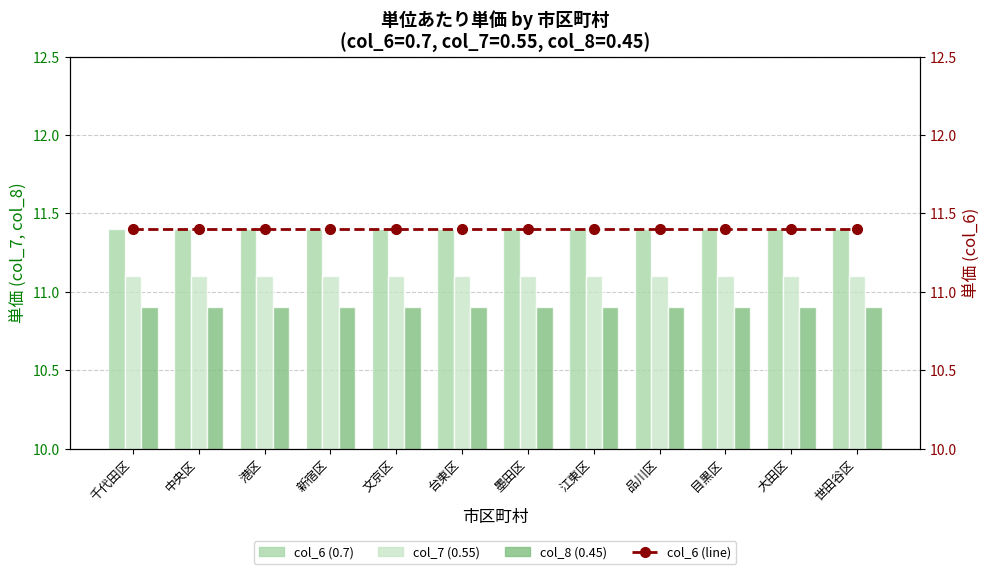

Which label corresponds to the largest value in the chart?

千代田区